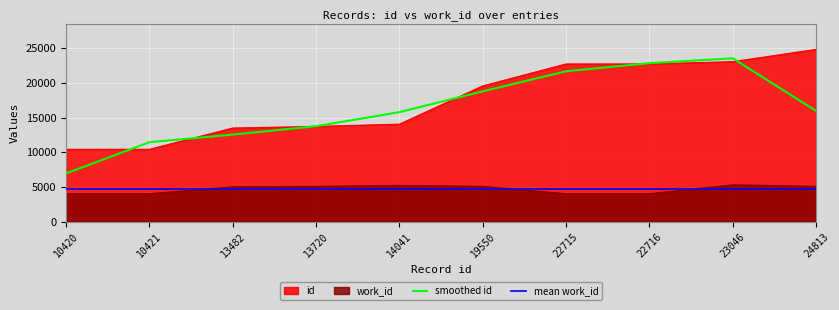

What is the maximum value shown in the chart?

24813.0